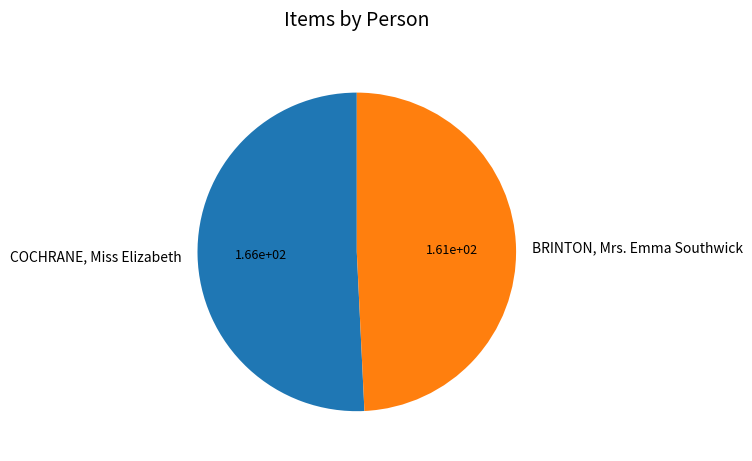

Is the sum of BRINTON, Mrs. Emma Southwick and COCHRANE, Miss Elizabeth greater than half?

Yes